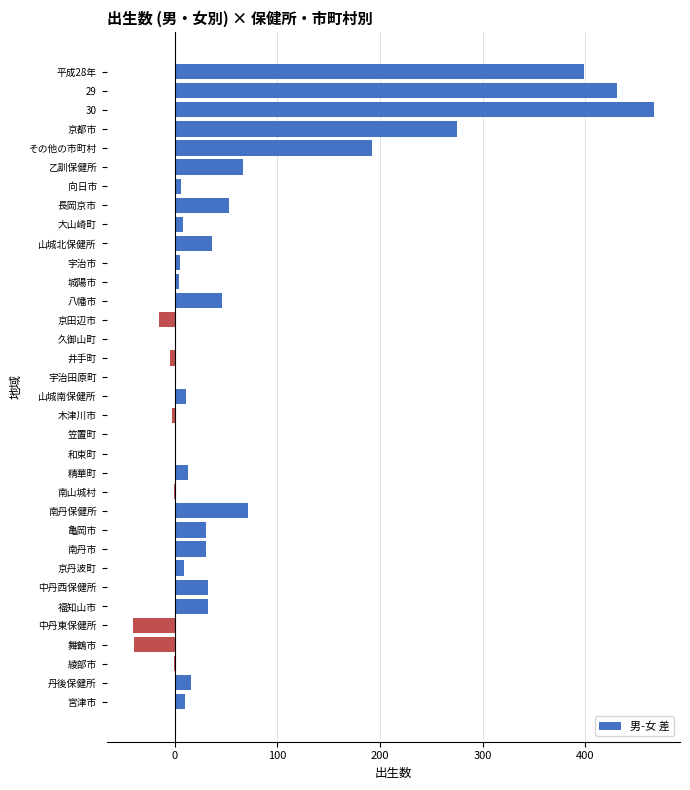

What is the sum of all values?

2142